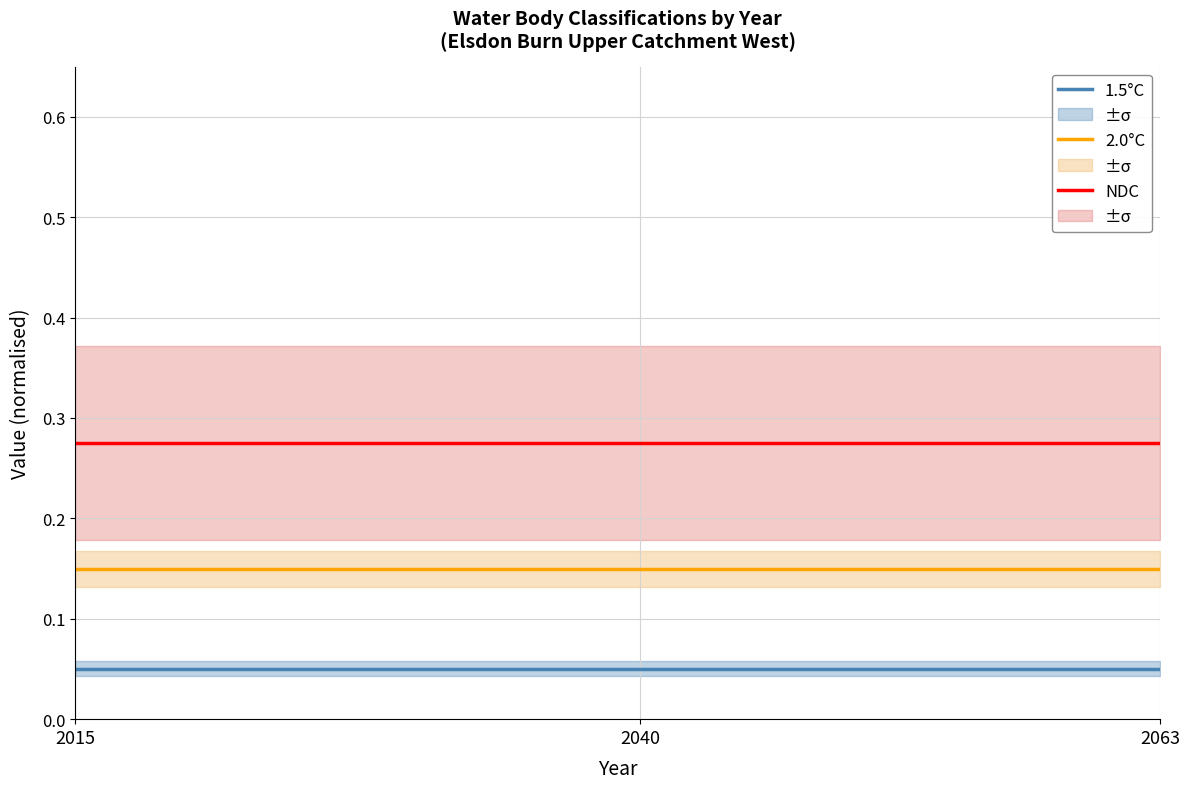

Which category has the lowest value across all series?

2015